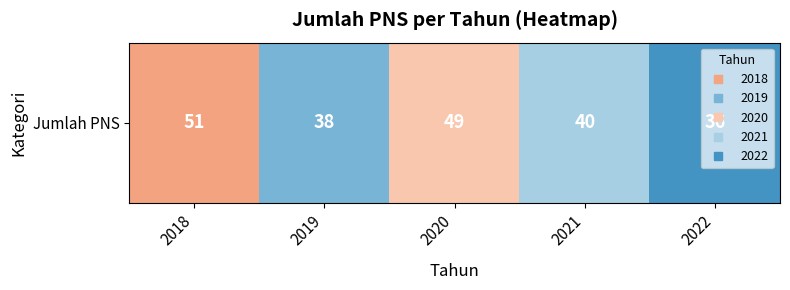

List the labels in order of value, largest first.

2018, 2020, 2021, 2019, 2022